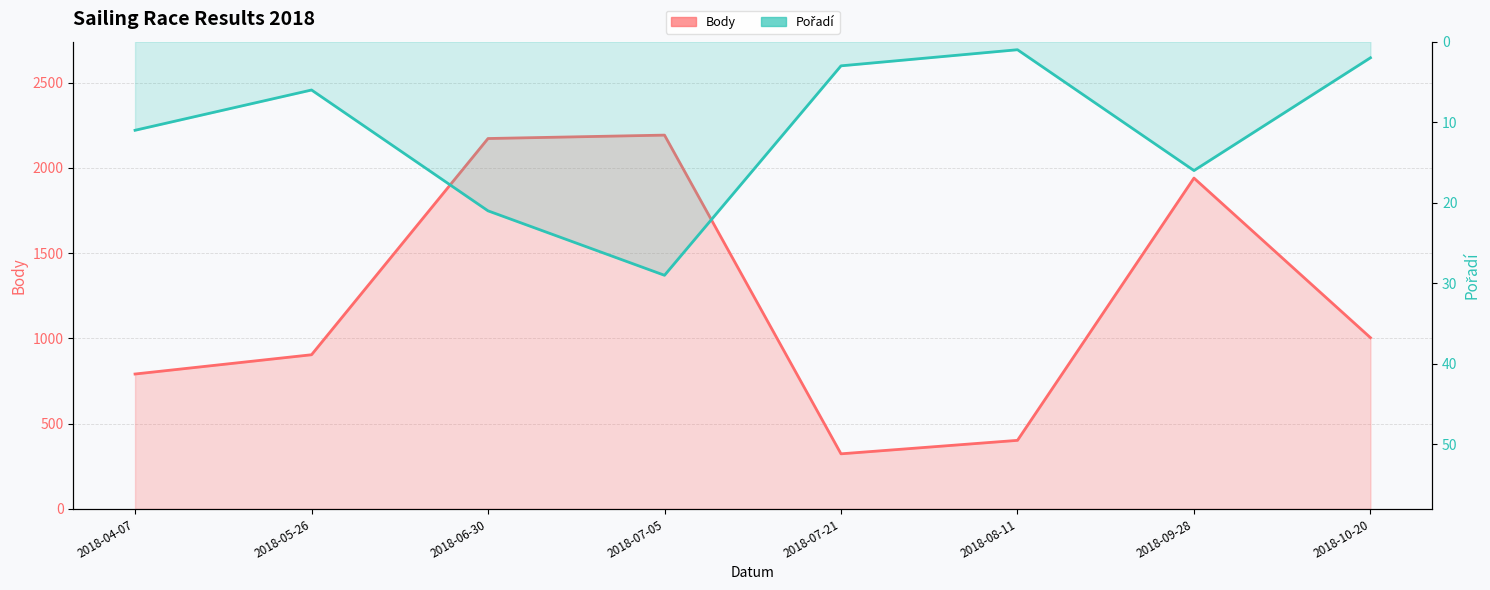

At which category does Pořadí reach its first local peak?

2018-07-05